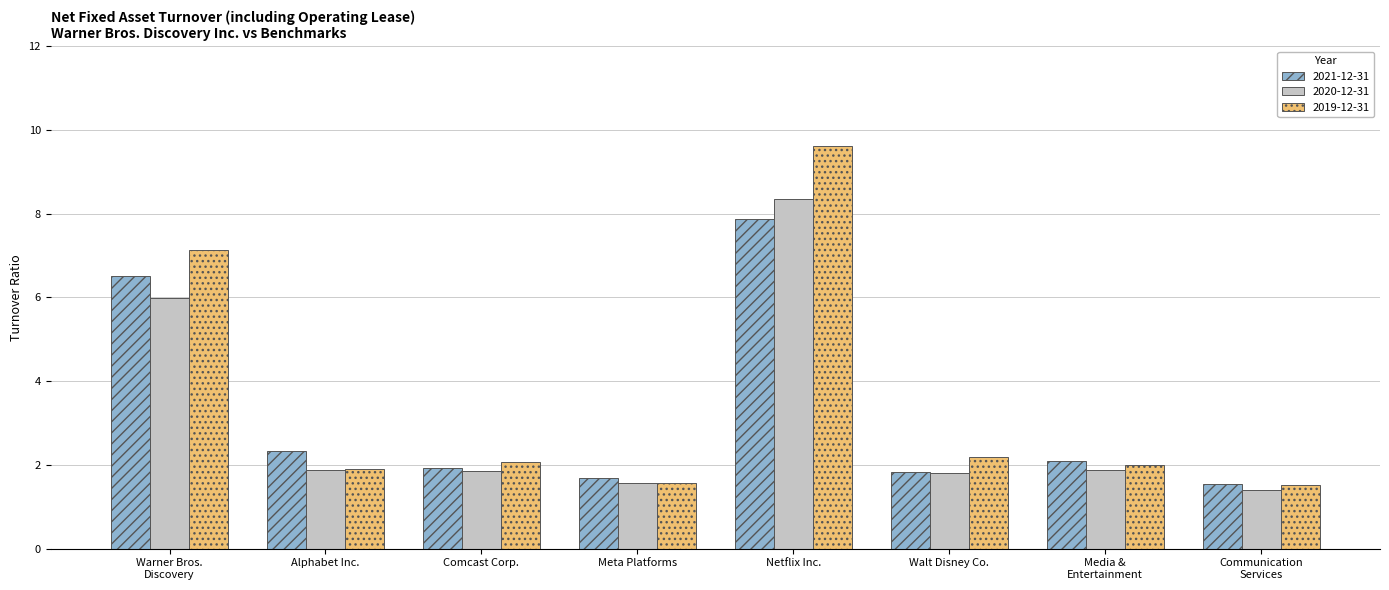

What are all the series names shown in the legend?

2021-12-31, 2020-12-31, 2019-12-31